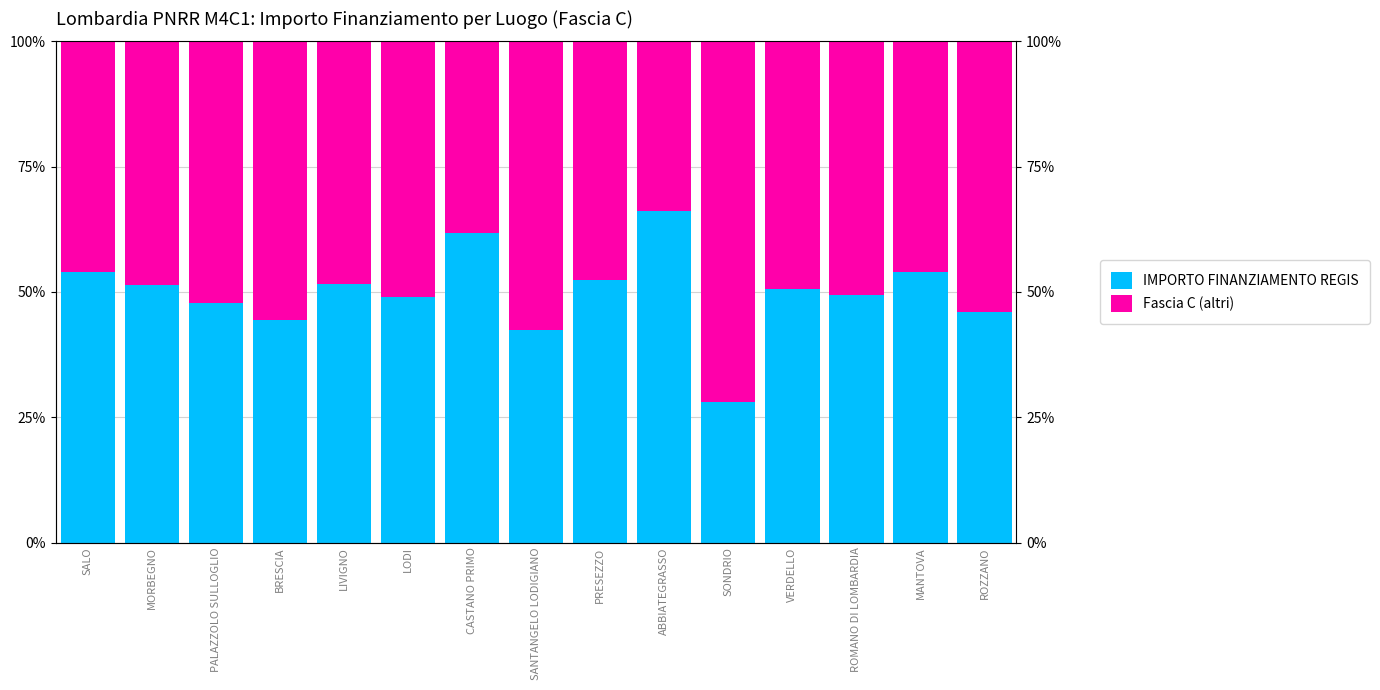

Rank the series by their maximum value, from highest to lowest.

Fascia C (altri), IMPORTO FINANZIAMENTO REGIS